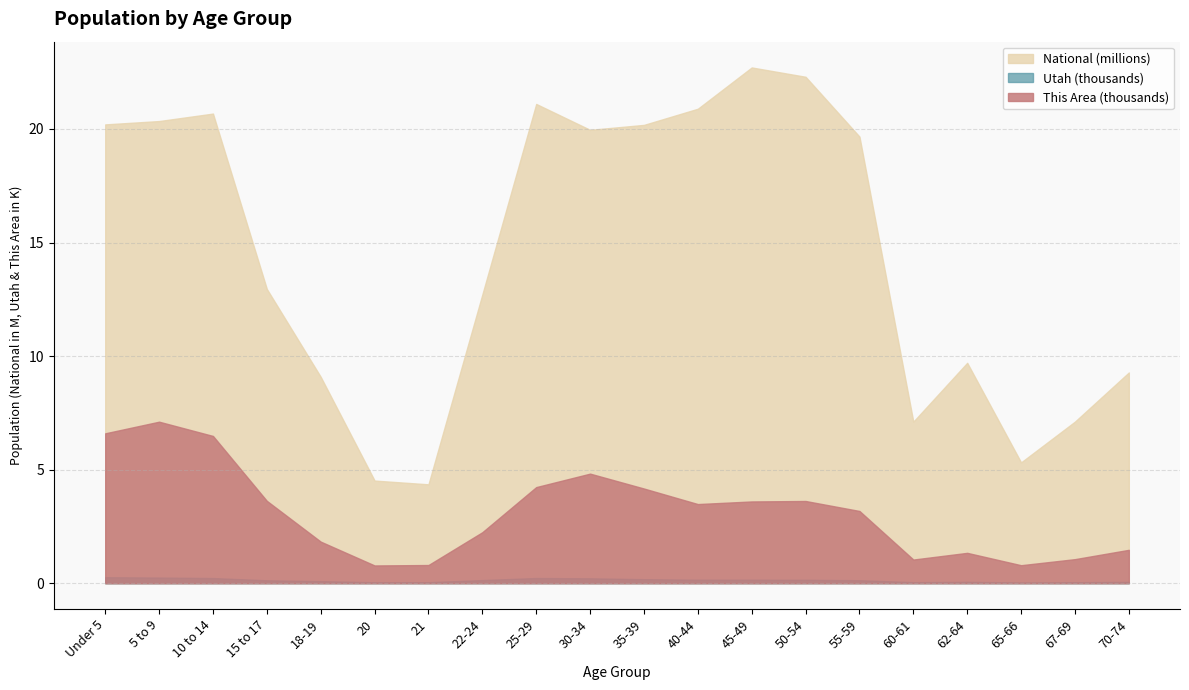

How many interior local peaks does the This Area series have?

4